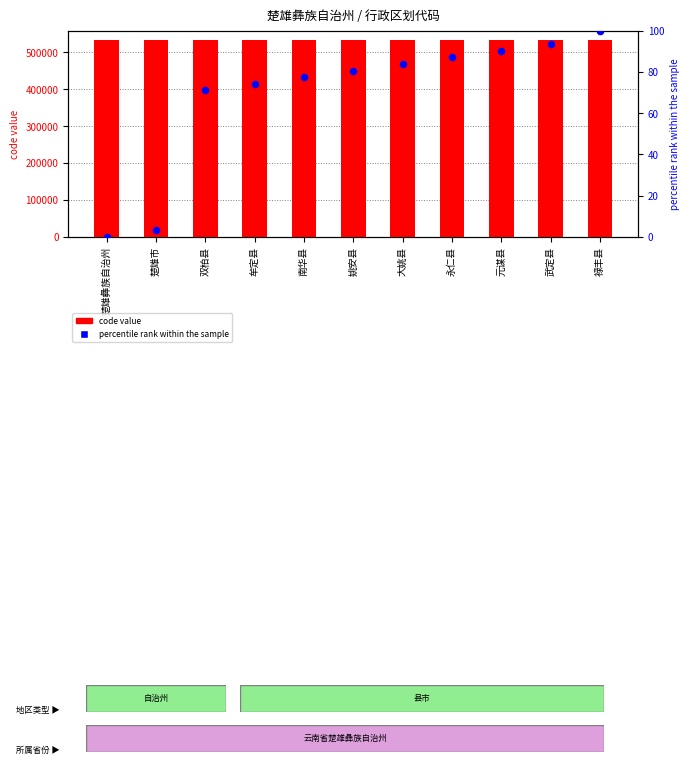

What is the total value across all series at 楚雄市?

532304.2